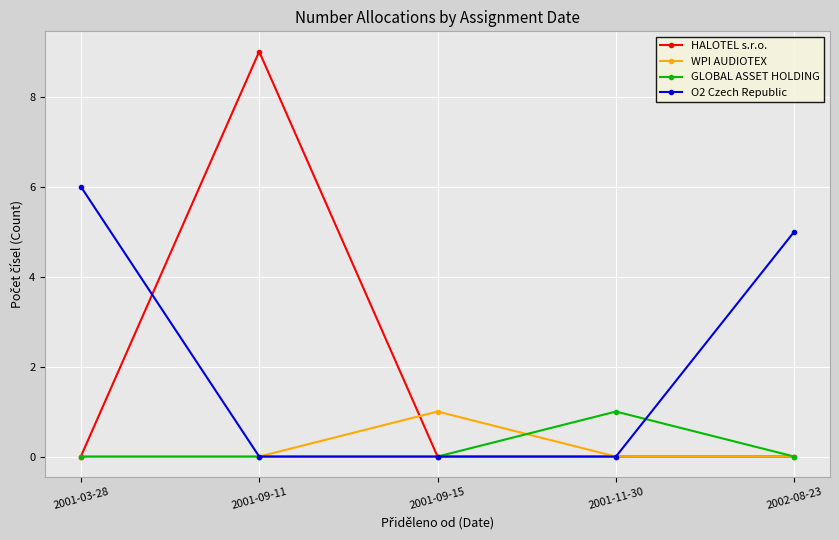

Reading left to right, transcribe all the data shown in this chart.

HALOTEL s.r.o.: 2001-03-28=0	2001-09-11=9	2001-09-15=0	2001-11-30=0	2002-08-23=0
WPI AUDIOTEX: 2001-03-28=0	2001-09-11=0	2001-09-15=1	2001-11-30=0	2002-08-23=0
GLOBAL ASSET HOLDING: 2001-03-28=0	2001-09-11=0	2001-09-15=0	2001-11-30=1	2002-08-23=0
O2 Czech Republic: 2001-03-28=6	2001-09-11=0	2001-09-15=0	2001-11-30=0	2002-08-23=5